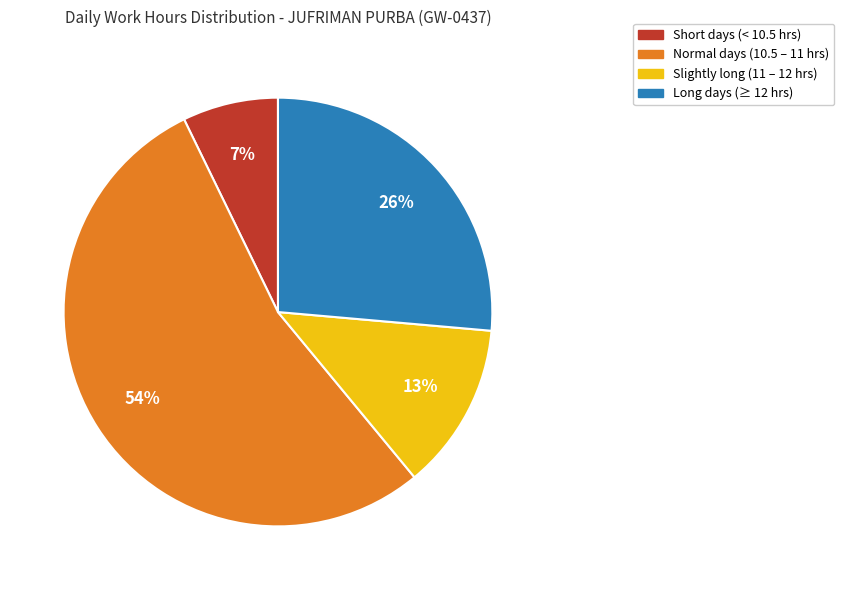

To the nearest percent, what is the difference between the largest and smallest slice percentages?

47%